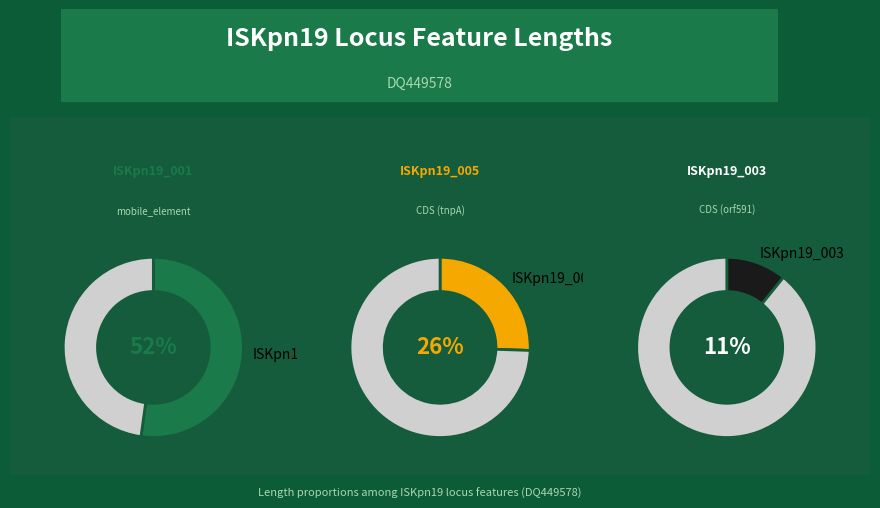

To the nearest percent, what percentage of the pie is ISKpn19_005?

26%